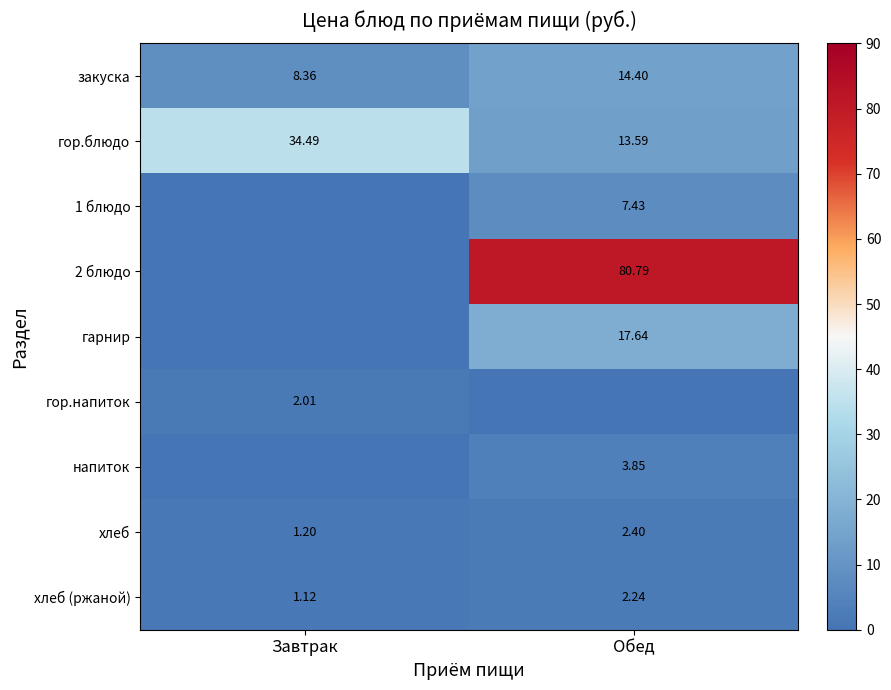

At which label is гор.блюдо closest to 24?

Обед